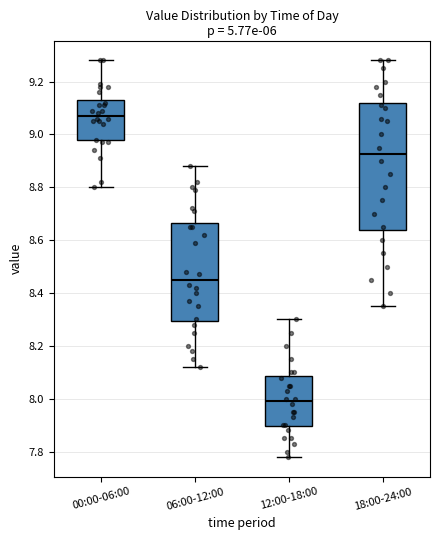

Reading left to right, transcribe this box plot: for each box, give where its median line is, the range the box spans, and where its two whiskers end, as read against the y-axis. The values are not printed on the chart, so give them approximately, as read against the axis.

00:00-06:00: median 9.08, box 8.98 to 9.14, whiskers 8.80 to 9.28
06:00-12:00: median 8.46, box 8.30 to 8.66, whiskers 8.12 to 8.88
12:00-18:00: median 8.00, box 7.90 to 8.08, whiskers 7.78 to 8.30
18:00-24:00: median 8.92, box 8.64 to 9.12, whiskers 8.36 to 9.28